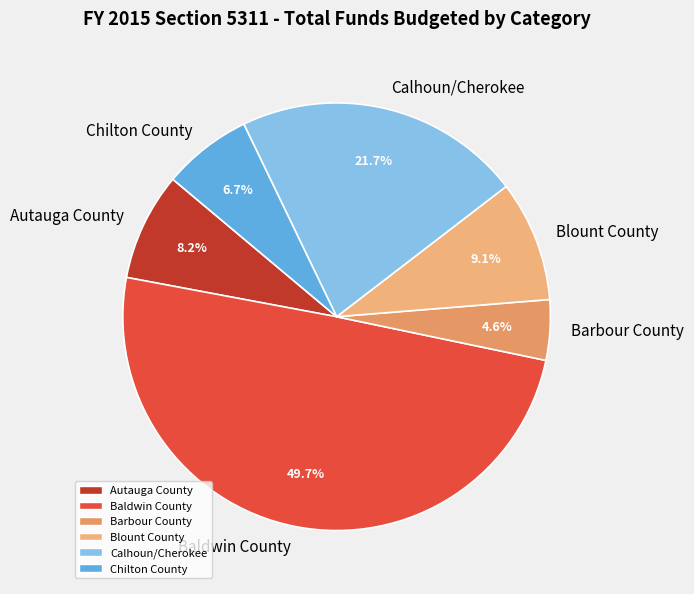

To the nearest percent, what is the combined percentage of Chilton County and Blount County?

16%